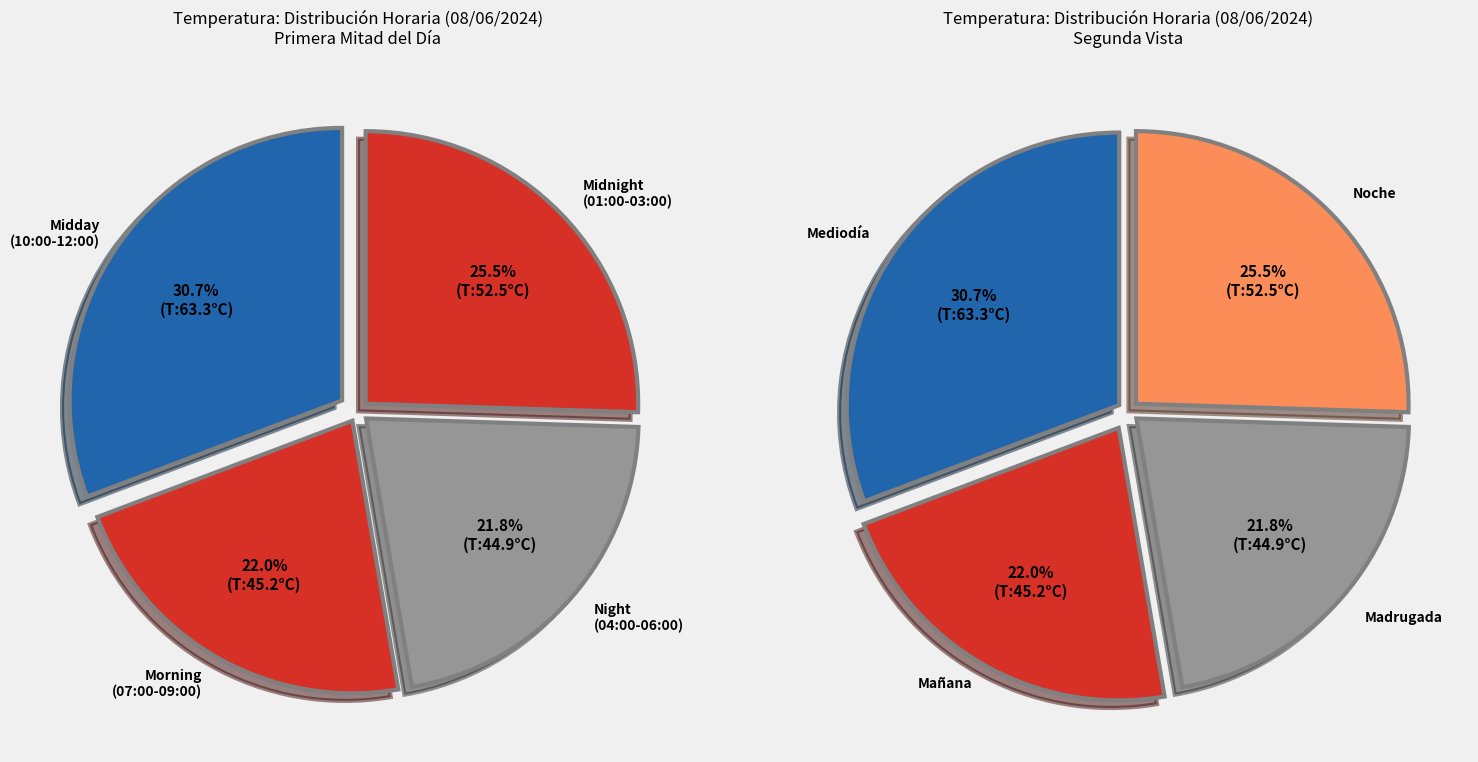

Is it true that 08:00 is 14% of the pie?

False